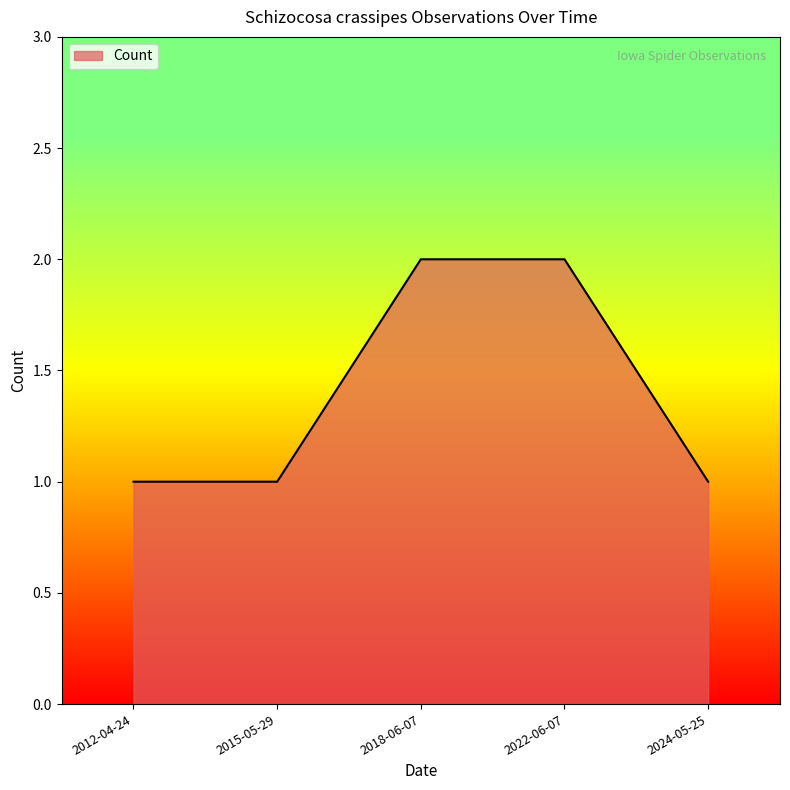

What is the smallest value displayed?

1